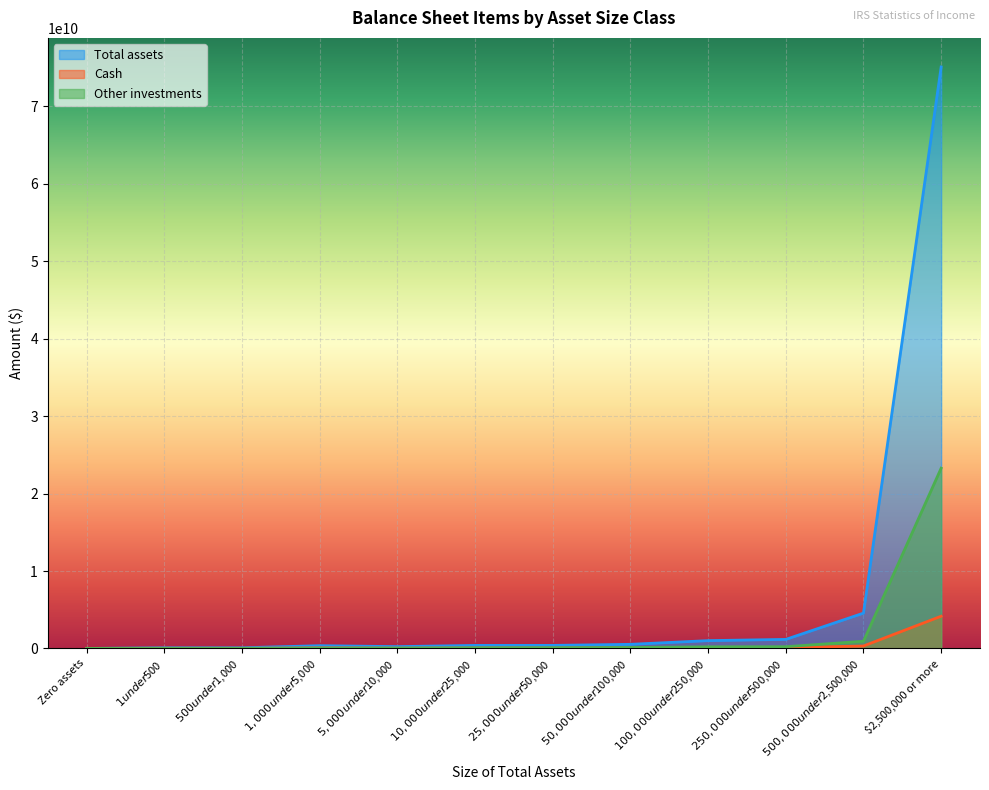

At which category does Other investments reach its first local valley?

$5,000 under $10,000